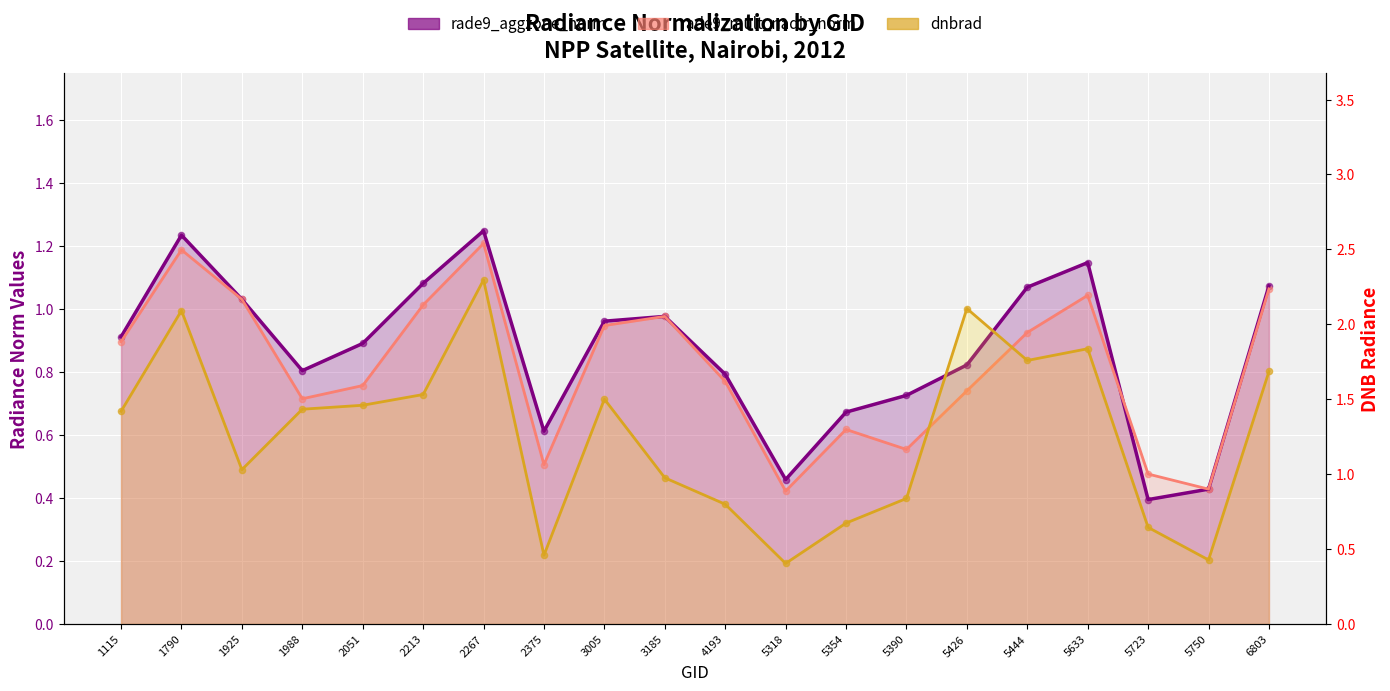

Which series has the largest Y range (max minus min)?

dnbrad